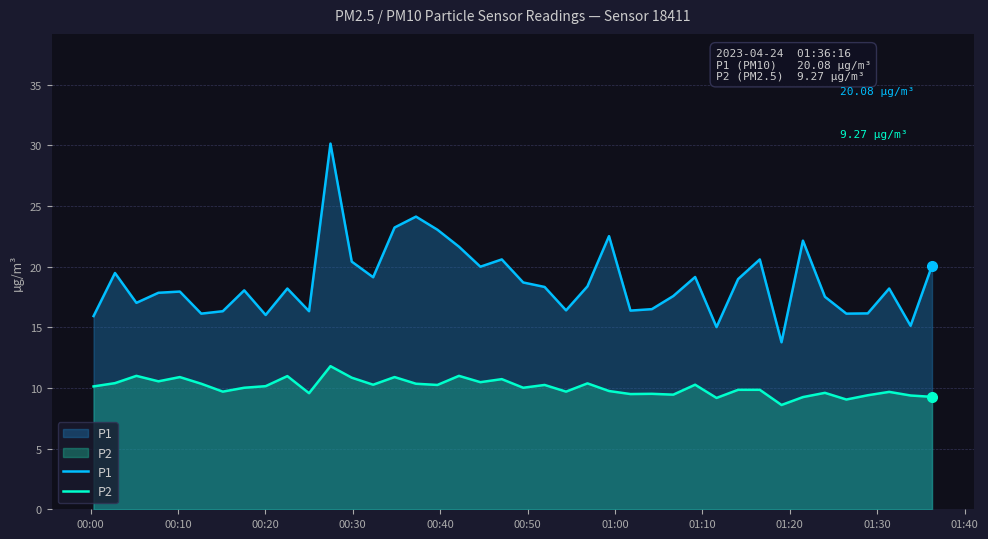

List the series in order of their peak value, lowest first.

P2, P1